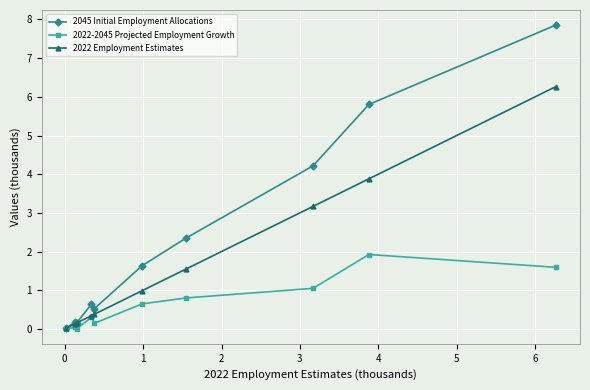

Rank the series by their average value, from lowest to highest.

2022-2045 Projected Employment Growth, 2022 Employment Estimates, 2045 Initial Employment Allocations